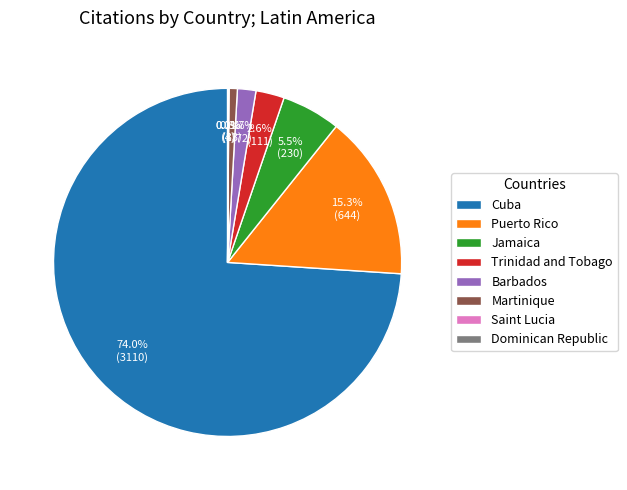

Which has a higher value, Jamaica or Puerto Rico?

Puerto Rico